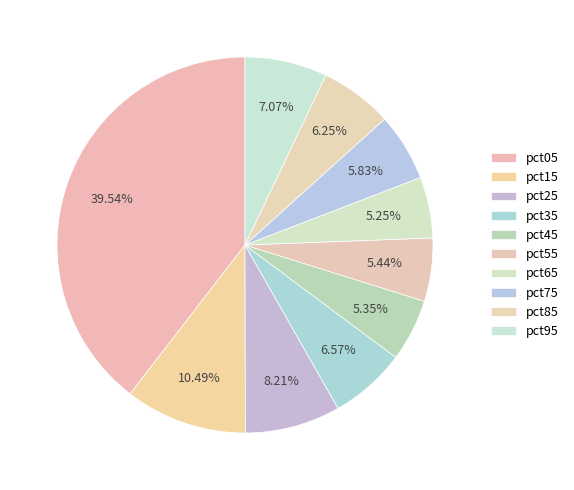

How many segments does this pie chart have?

10